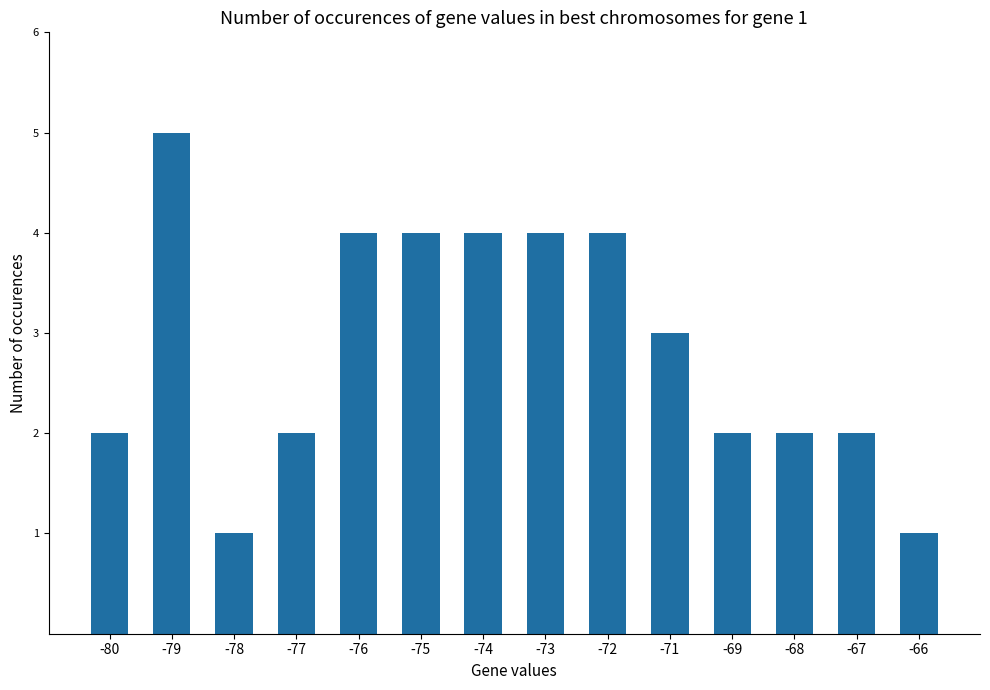

What value does the data have at -66?

1